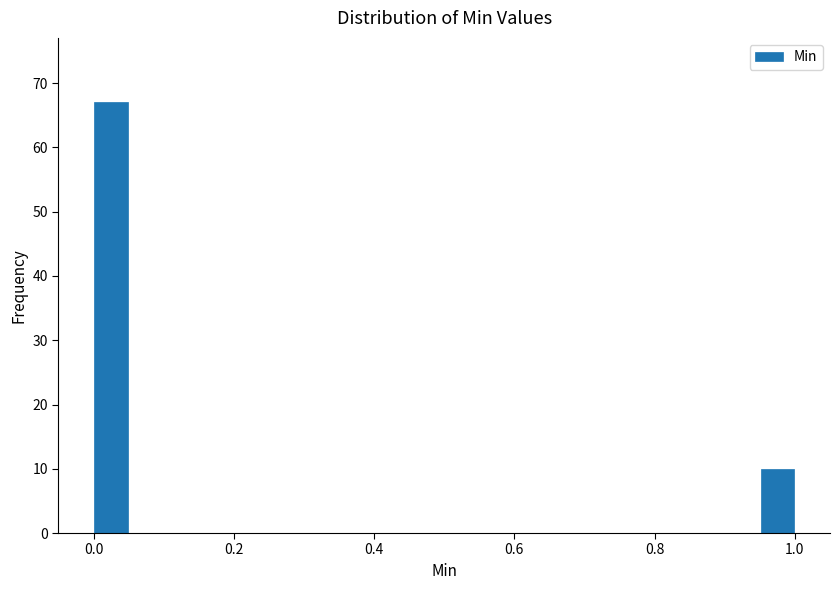

Read against the x-axis, roughly where is the centre of the tallest bar?

0.02